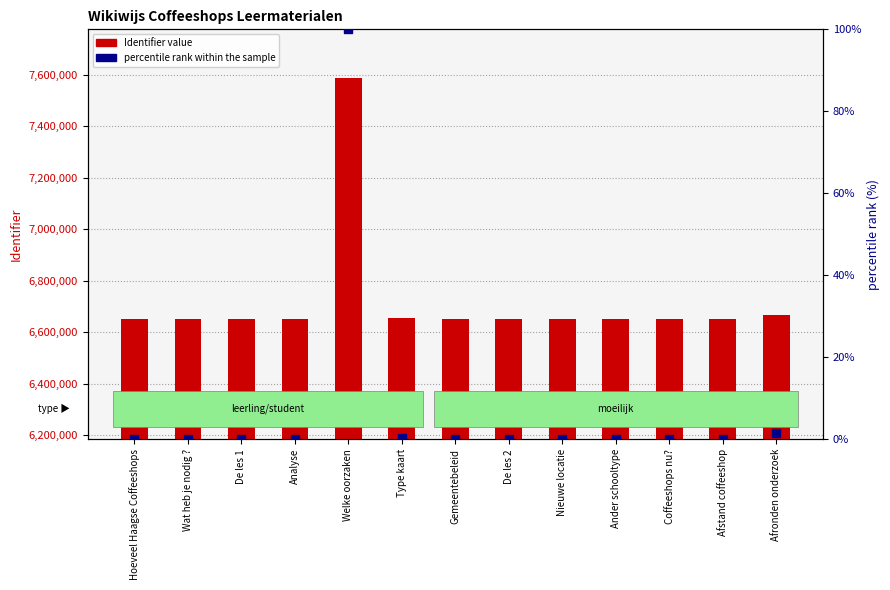

What is the total value across all series at Afstand coffeeshop?

6653151.0